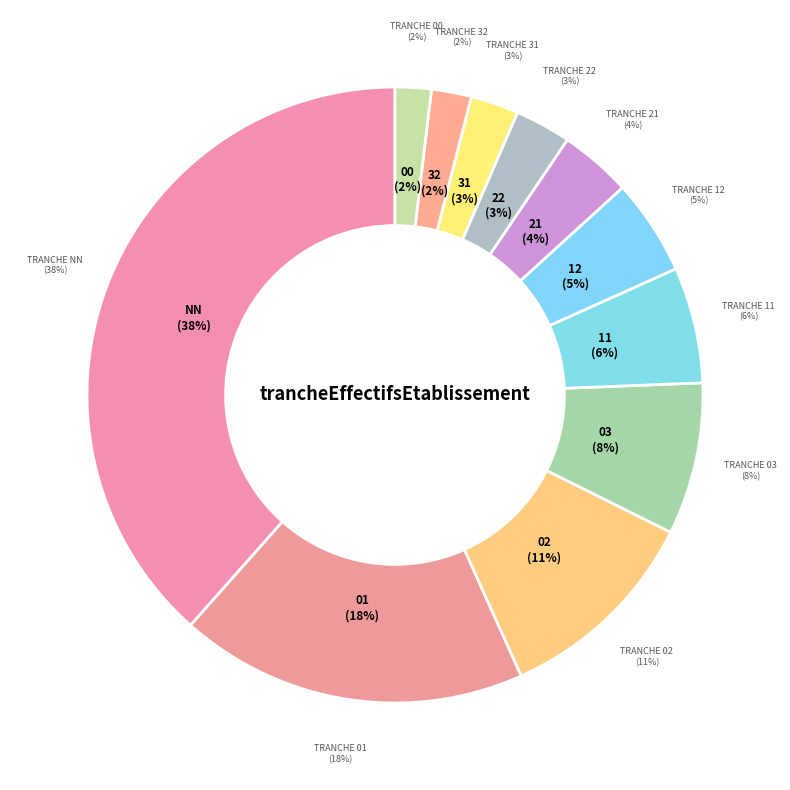

Between 32 and 11, which is larger?

11